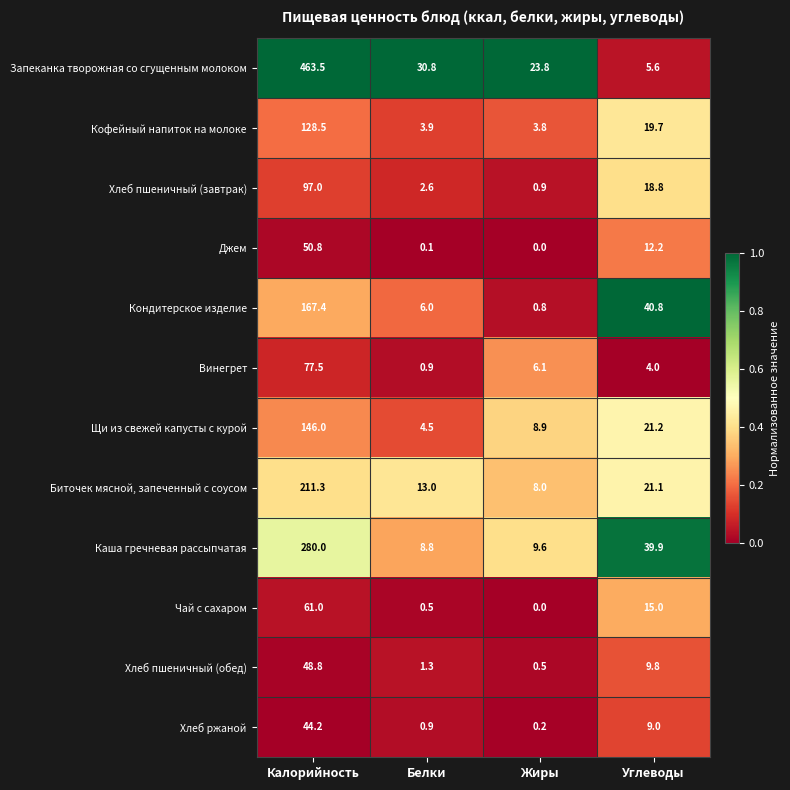

Which series changed the most between Калорийность and Белки?

Запеканка творожная со сгущенным молоком